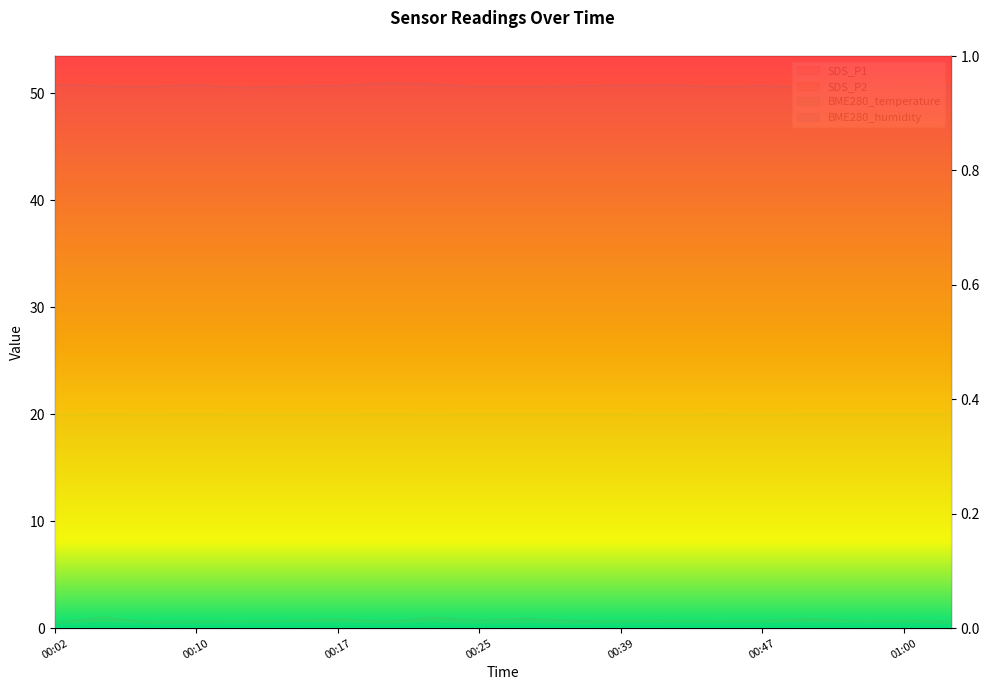

Is it true that SDS_P1 equals 0.7 at 00:39?

True